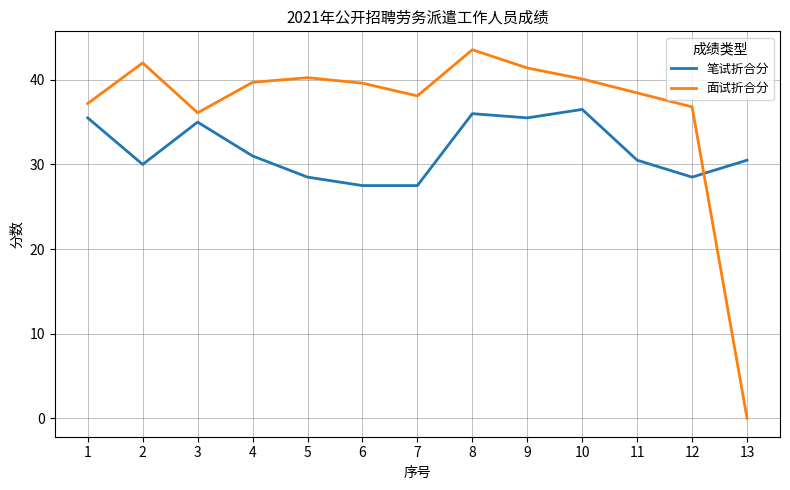

Which series changed the most between 1 and 6?

笔试折合分